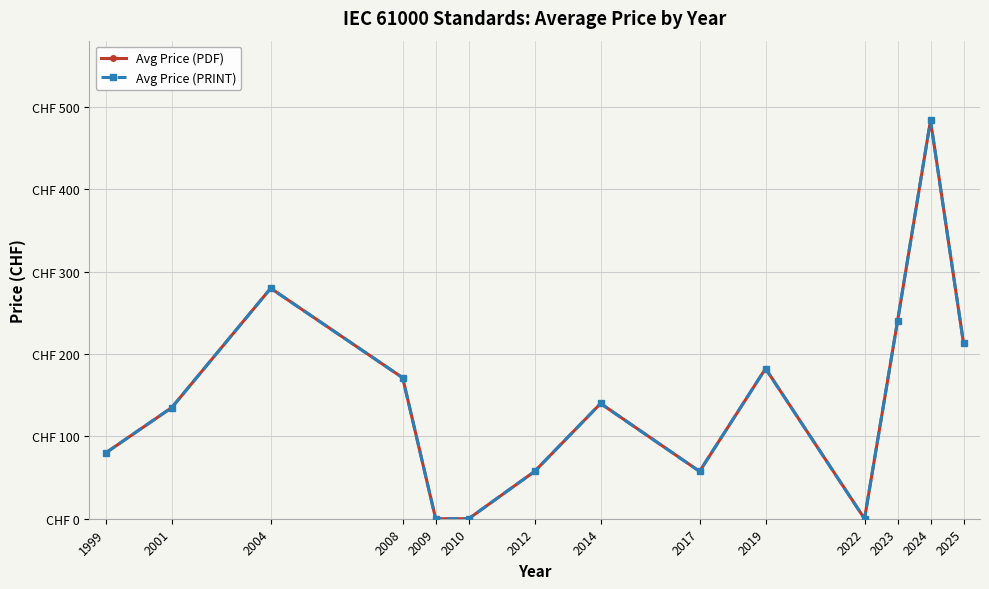

At which category does Avg Price (PDF) reach its first local valley?

2017